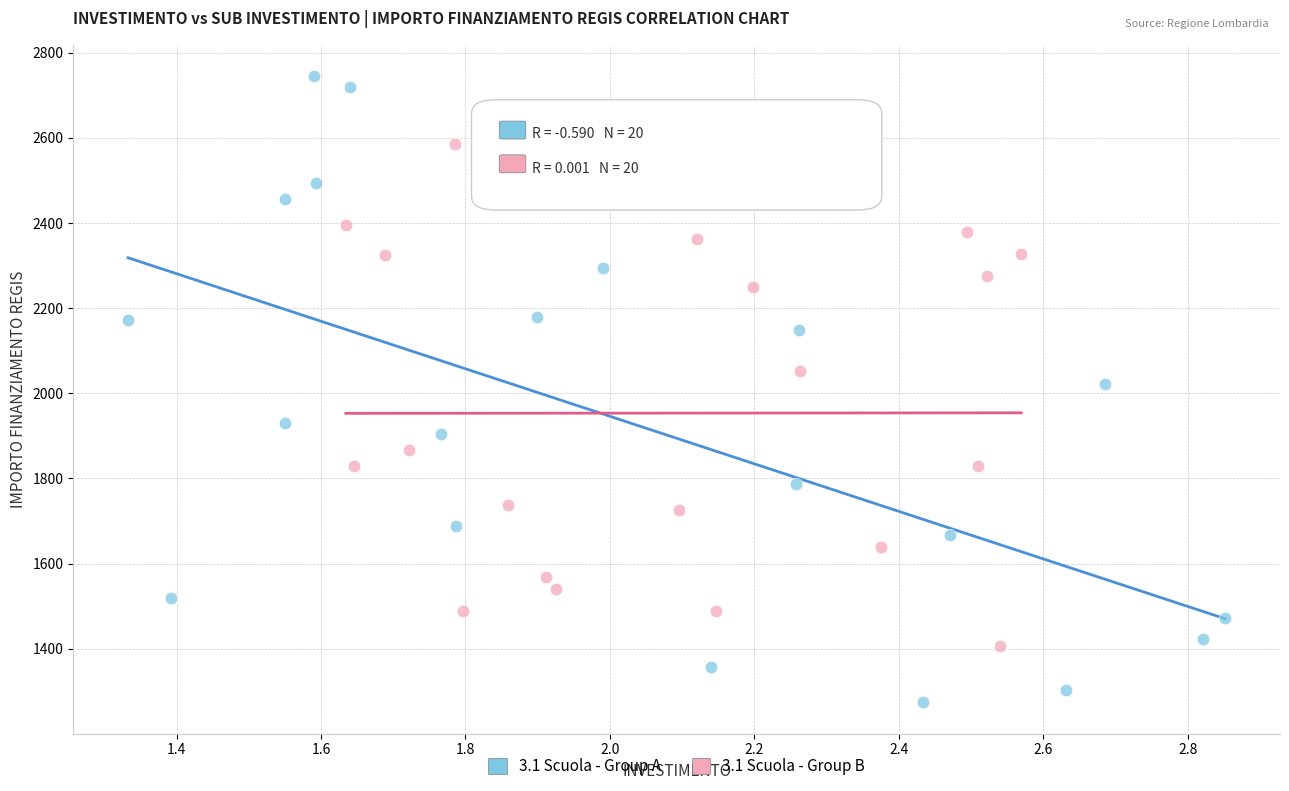

Which series reaches the maximum Y coordinate?

3.1 Scuola - Group A